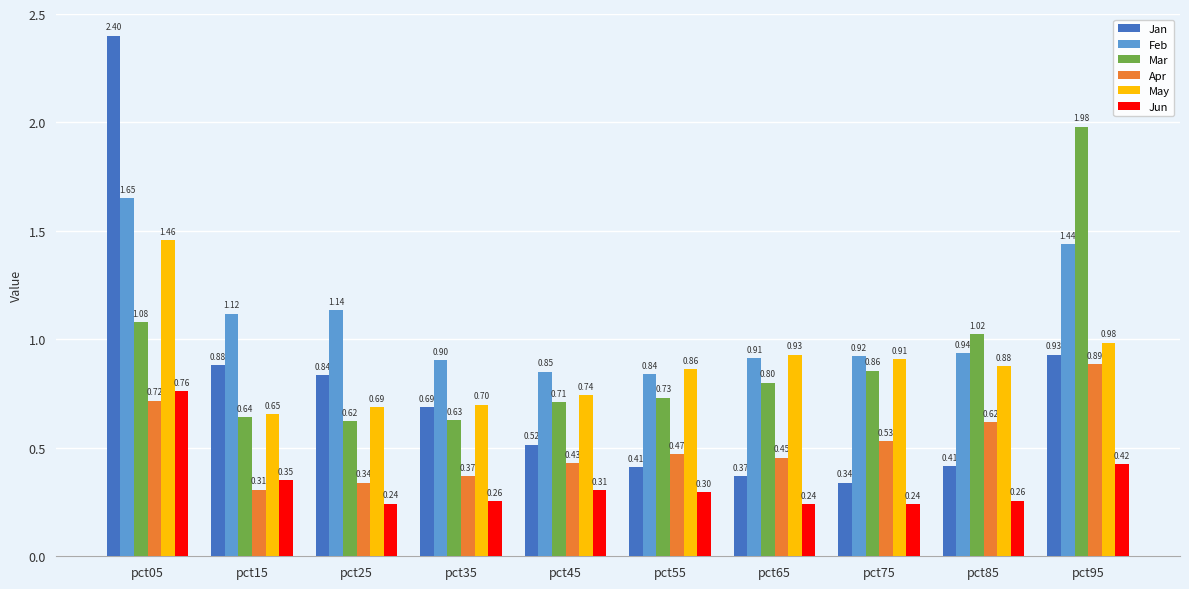

Does the chart contain any negative values?

No